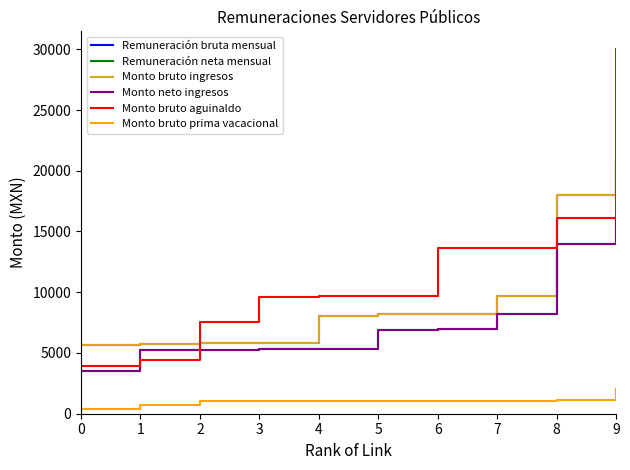

True or false: Remuneración neta mensual has more than 2 points higher than both neighbors.

False